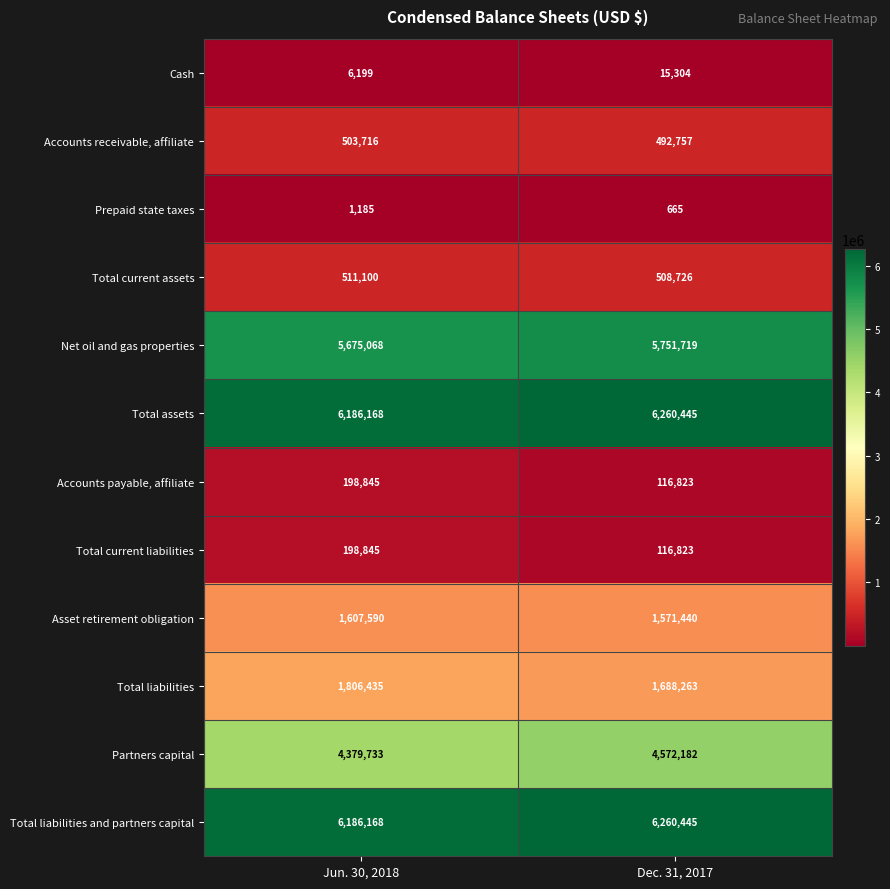

At which label does Total current liabilities reach its peak?

Jun. 30, 2018